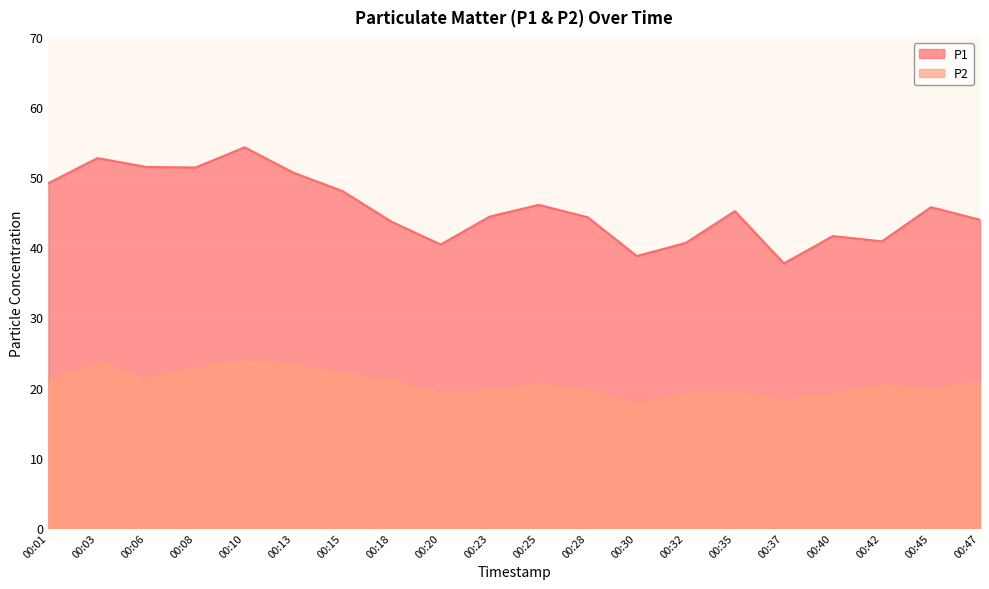

What is the difference between the maximum and minimum values in the P1 series?

16.5